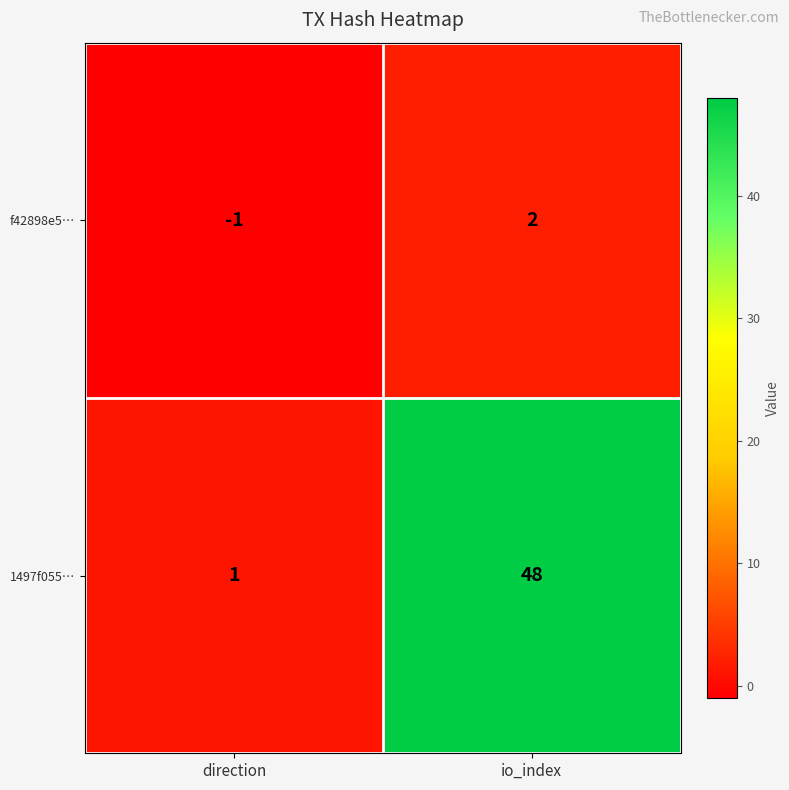

What is the maximum value shown in the chart?

48